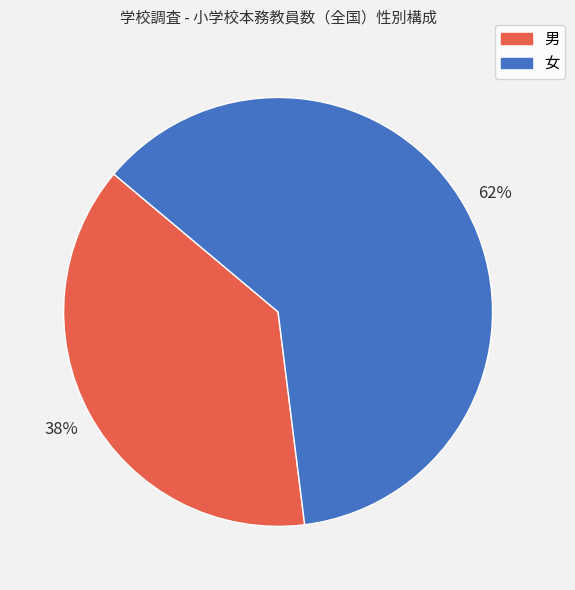

To the nearest percent, what is the average slice percentage?

50%